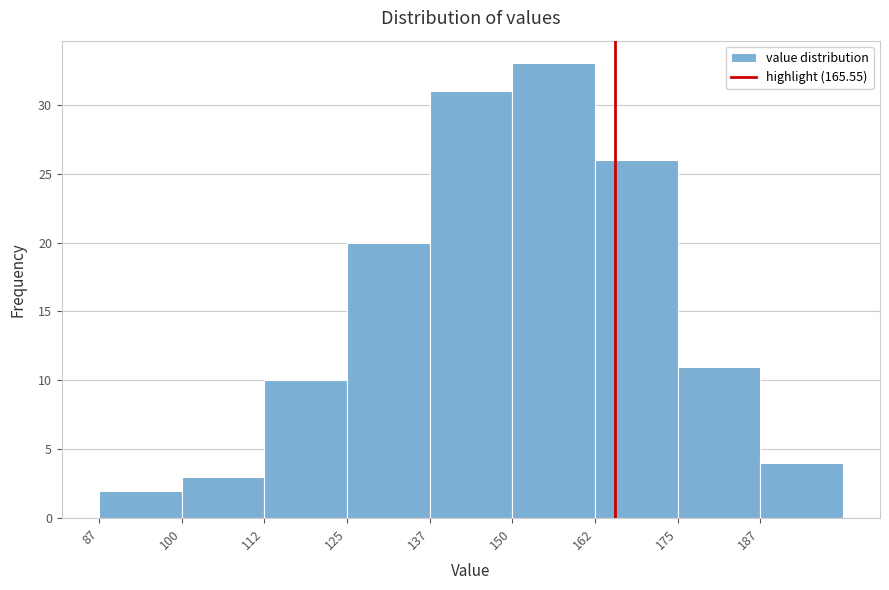

Reading left to right, transcribe this chart: for each bar, give the range it covers on the x-axis and its height. Neither the bar edges nor the heights are printed on the chart, so give them approximately, as read against the axes.

87.5 to 100.0: 2
100.0 to 112.5: 3
112.5 to 125.0: 10
125.0 to 137.5: 20
137.5 to 150.0: 31
150.0 to 162.5: 33
162.5 to 175.0: 26
175.0 to 187.5: 11
187.5 to 200.0: 4